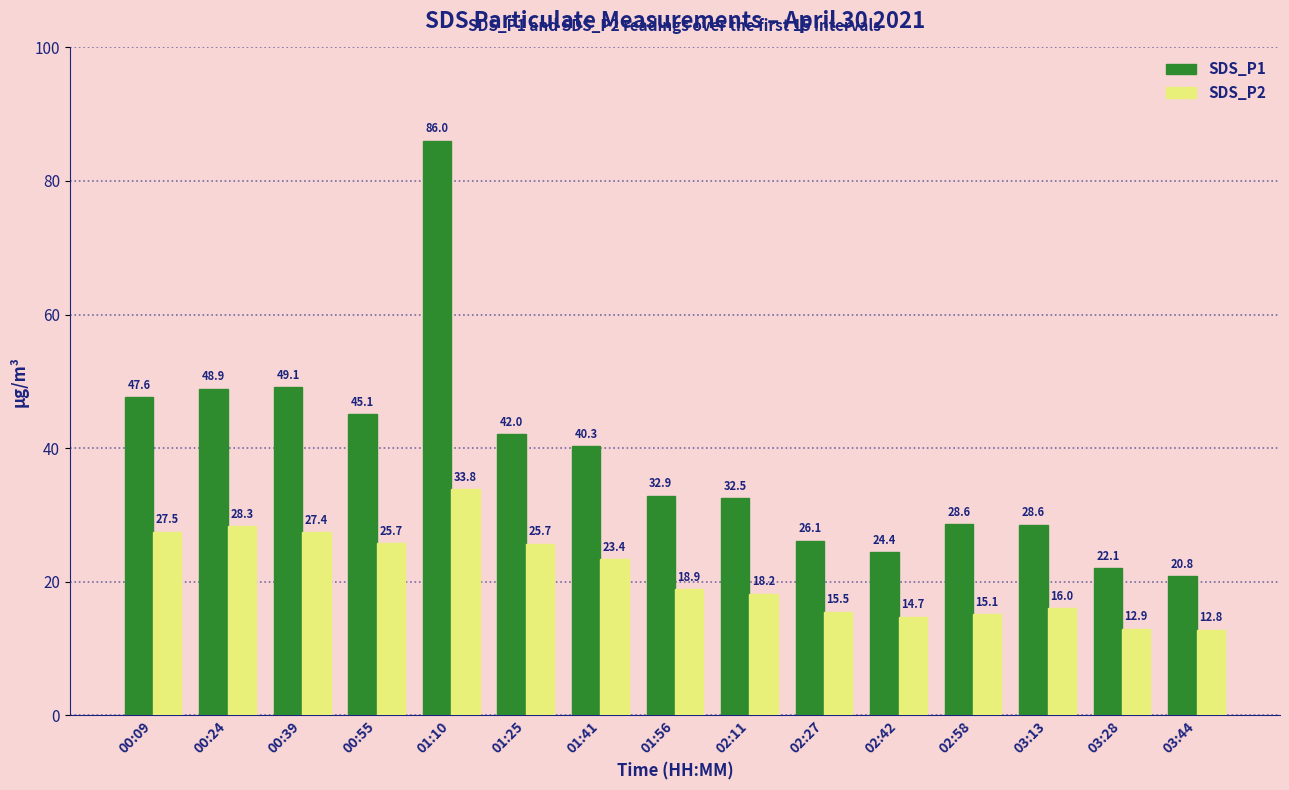

Where is SDS_P2 nearest to the value 23?

01:41